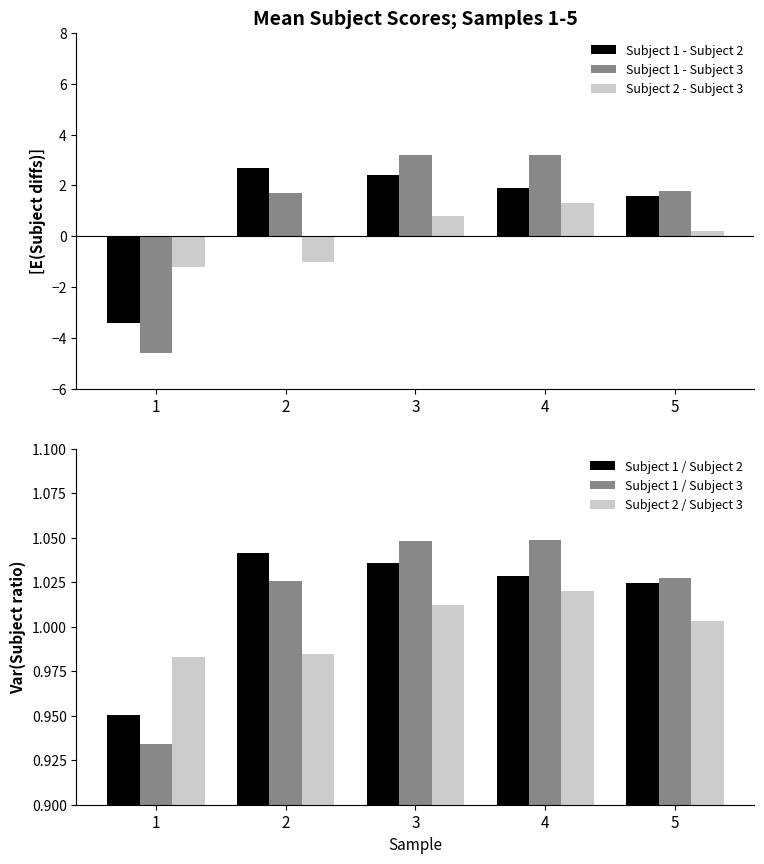

Reading left to right, transcribe all the data shown in this chart.

Subject 1 - Subject 2: 1=-3.4	2=2.7	3=2.4	4=1.9	5=1.6
Subject 1 - Subject 3: 1=-4.6	2=1.7	3=3.2	4=3.2	5=1.8
Subject 2 - Subject 3: 1=-1.2	2=-1.0	3=0.8	4=1.3	5=0.2
Subject 1 / Subject 2: 1=1.0	2=1.0	3=1.0	4=1.0	5=1.0
Subject 1 / Subject 3: 1=0.9	2=1.0	3=1.0	4=1.0	5=1.0
Subject 2 / Subject 3: 1=1.0	2=1.0	3=1.0	4=1.0	5=1.0